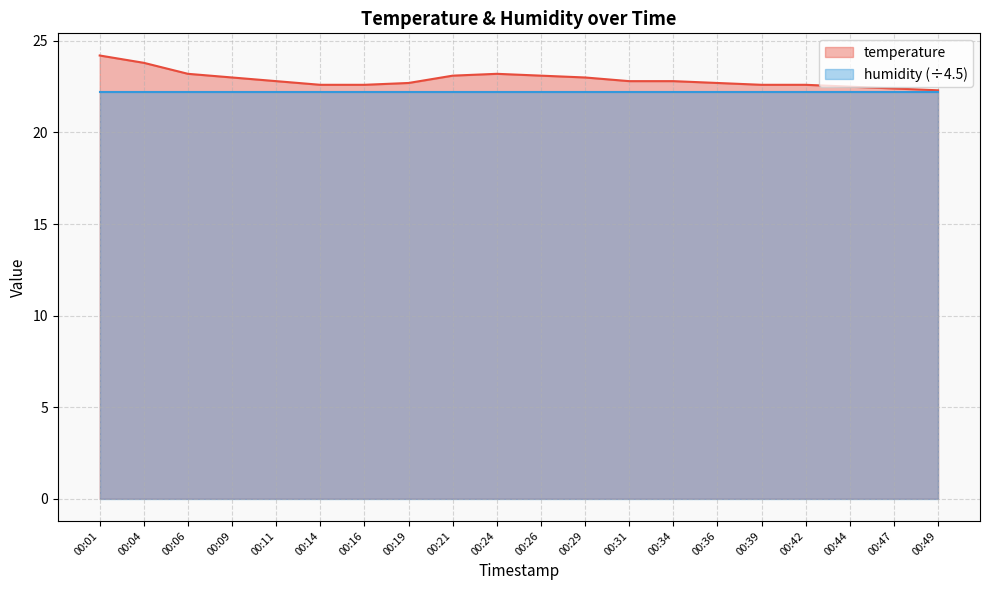

What is the value of the 6th point from the left?

22.6